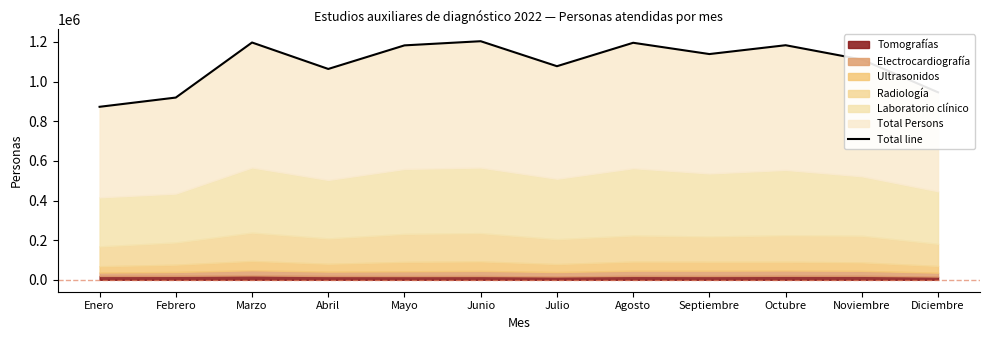

What position from the left is Mayo?

5